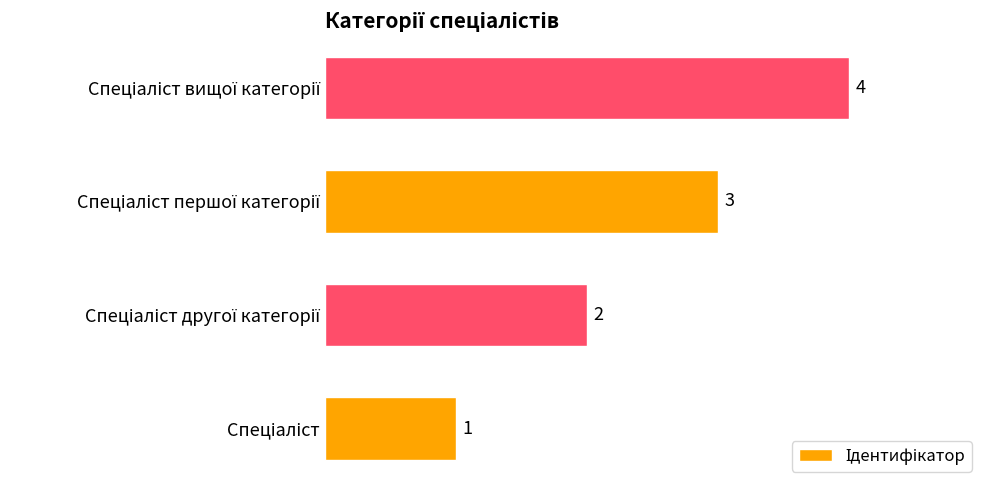

What is the difference between the second highest and minimum values?

2